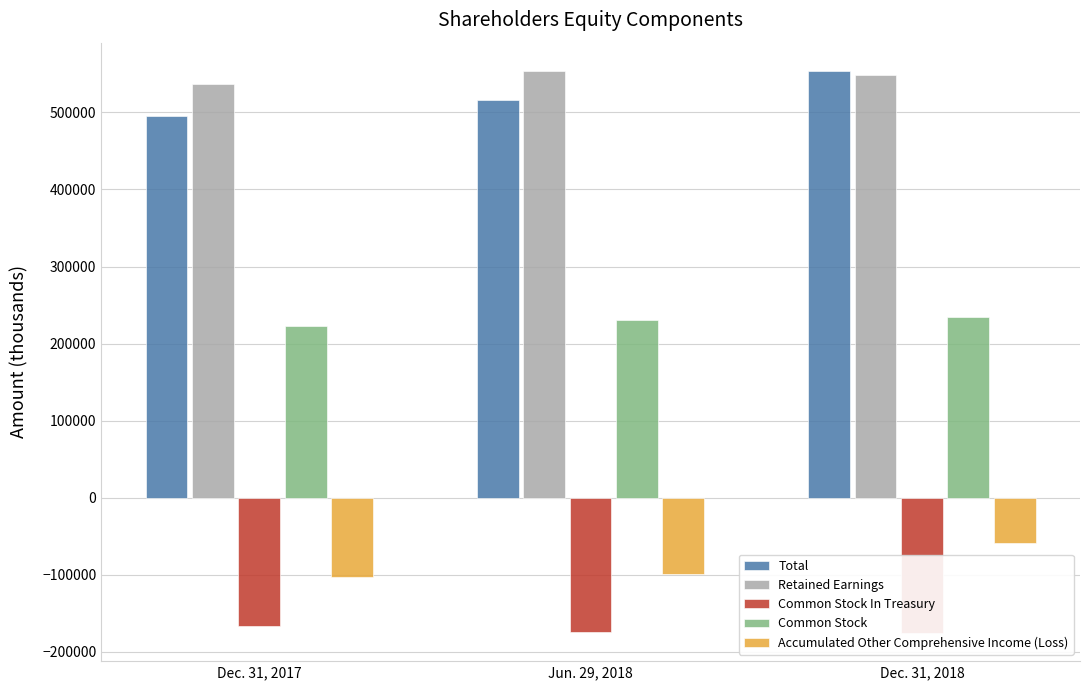

What is the smallest value displayed?

-175426